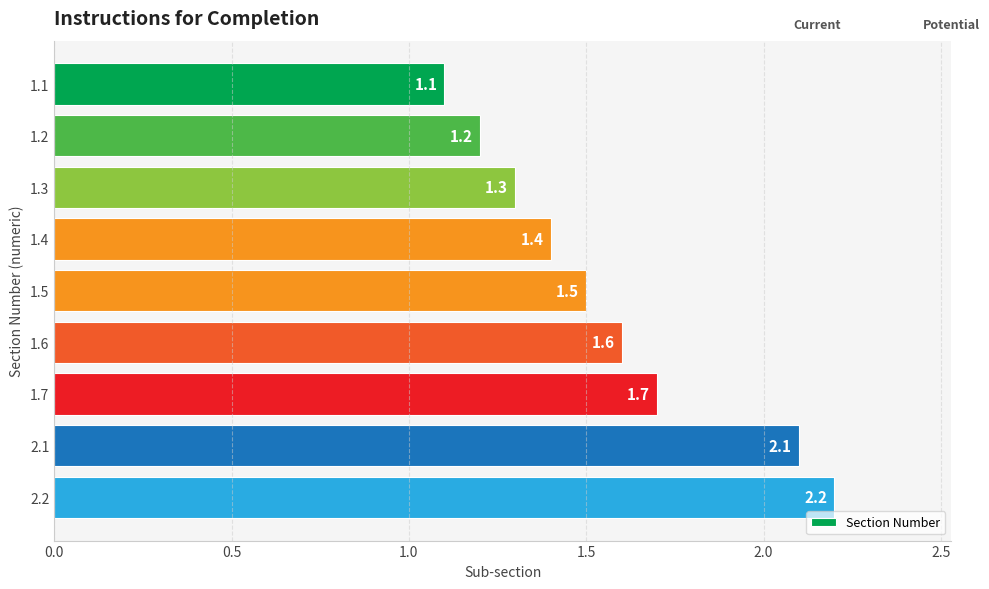

Which has a higher value, 1.3 or 1.2?

1.3